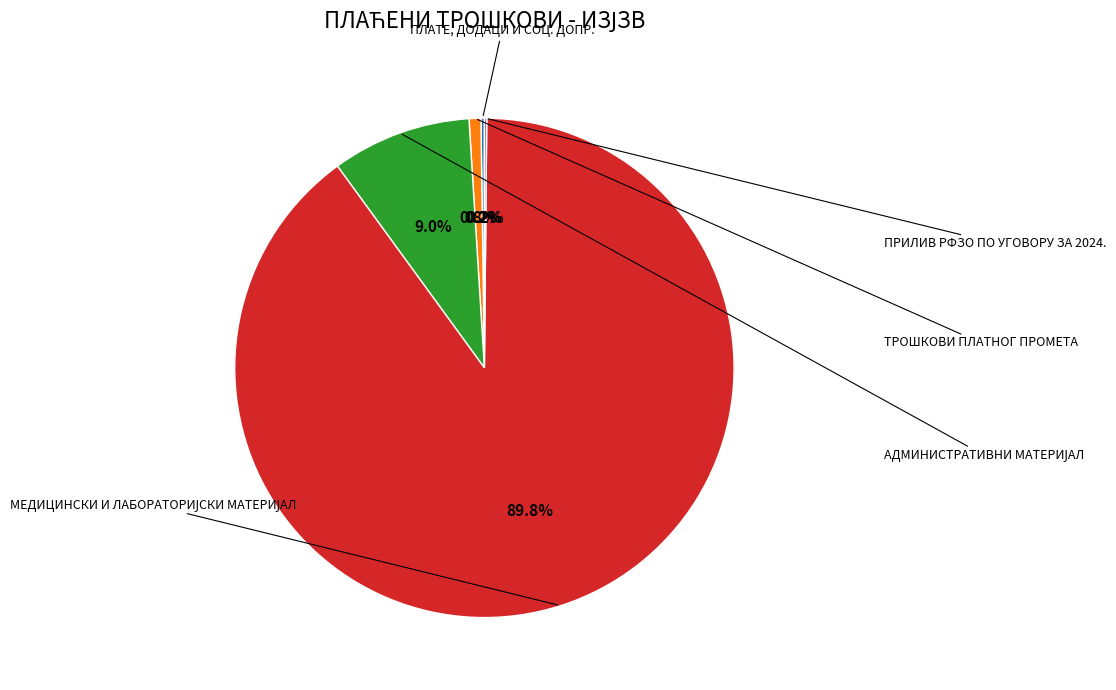

Is there any slice that represents more than half of the pie?

Yes